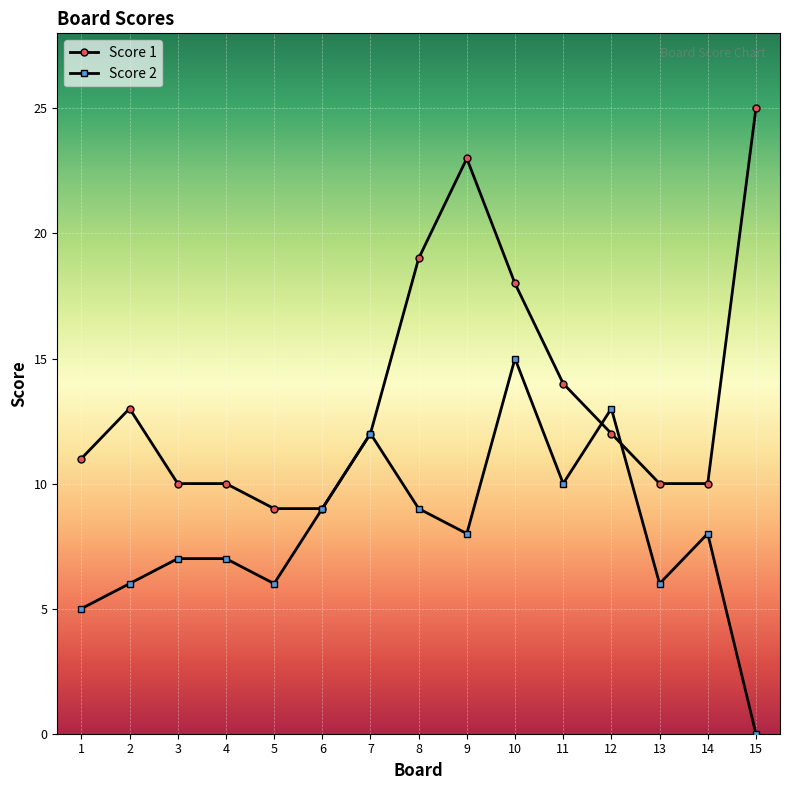

Which series has the largest total across all categories?

Score 1